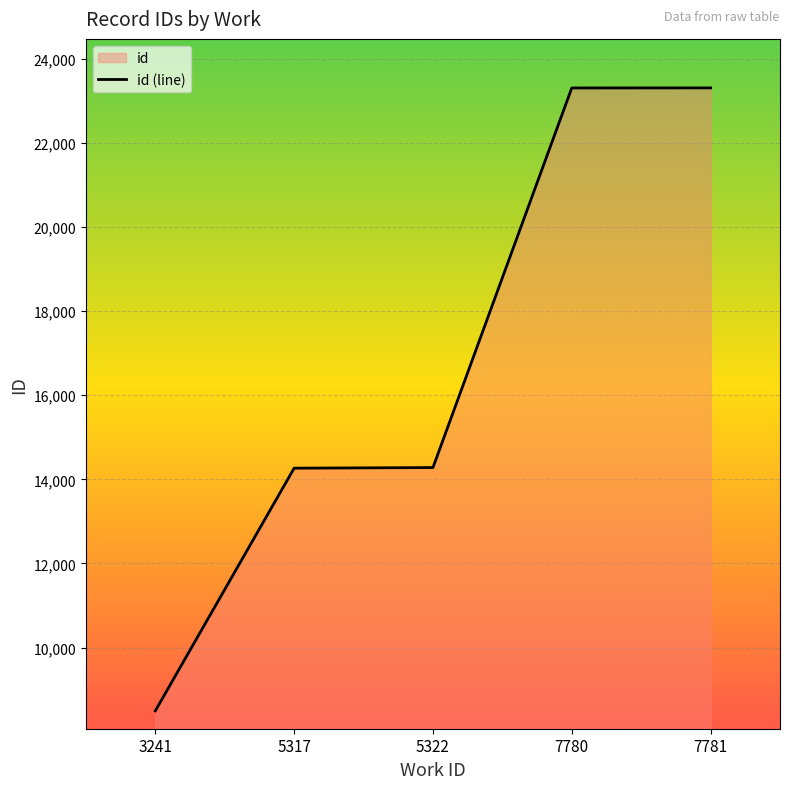

What is the ratio of the value at 7781 to the value at 5317?

1.6